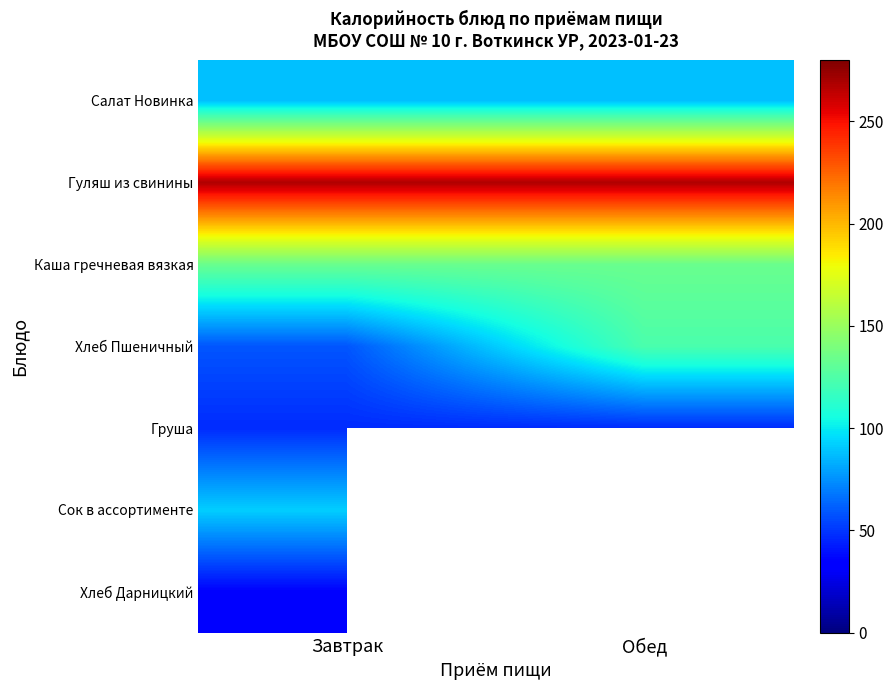

True or false: Салат Новинка has a value of 51.8 at Завтрак.

False